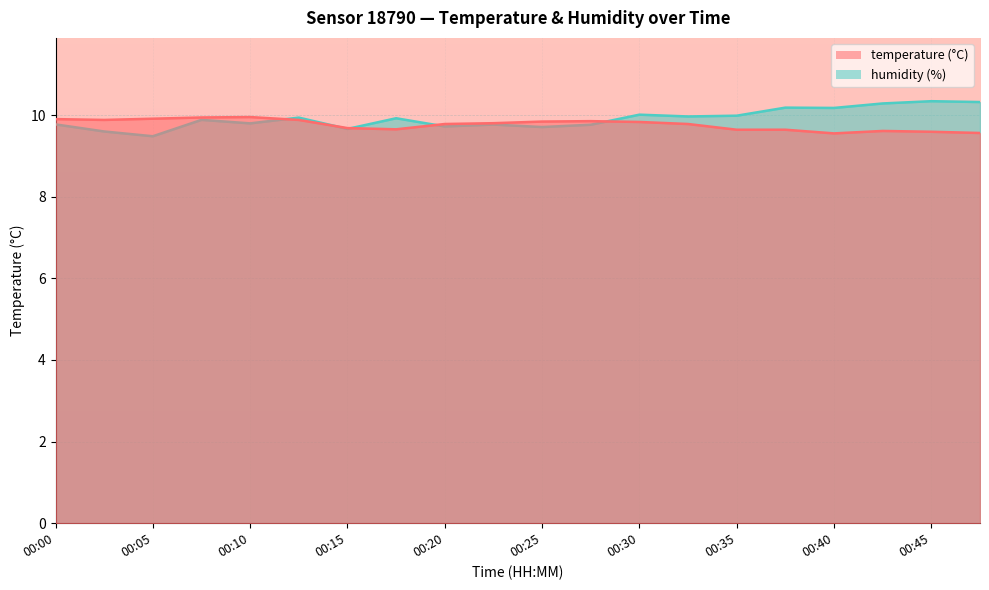

In temperature, how many points are lower than both neighbors (excluding endpoints)?

3